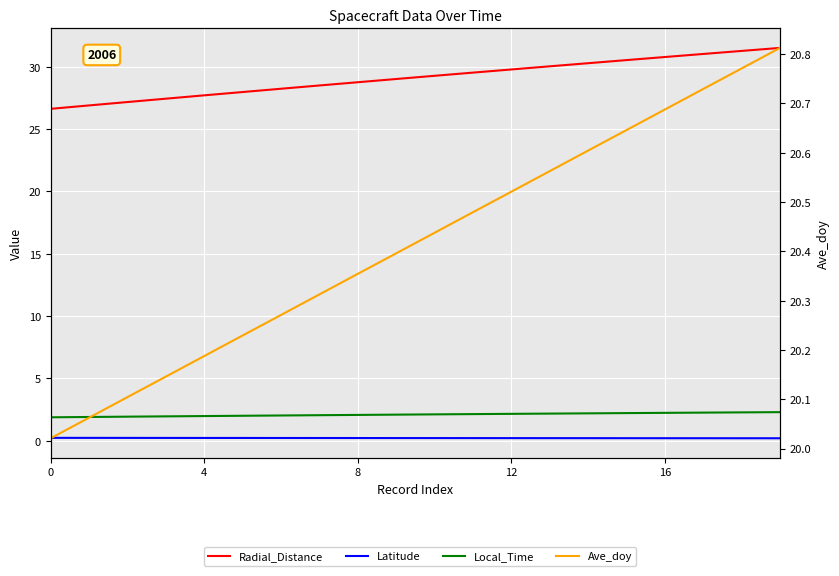

True or false: Radial_Distance has more than 2 interior local peaks.

False